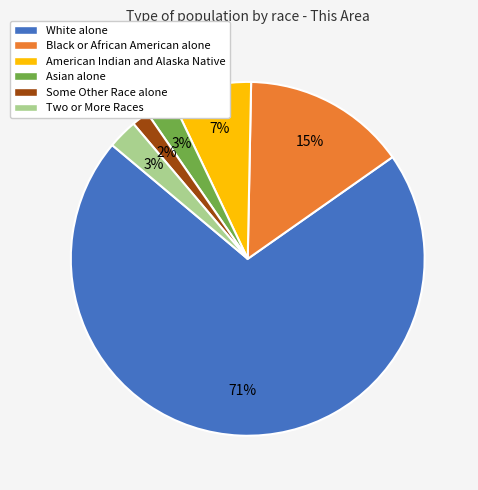

What is the majority slice?

White alone